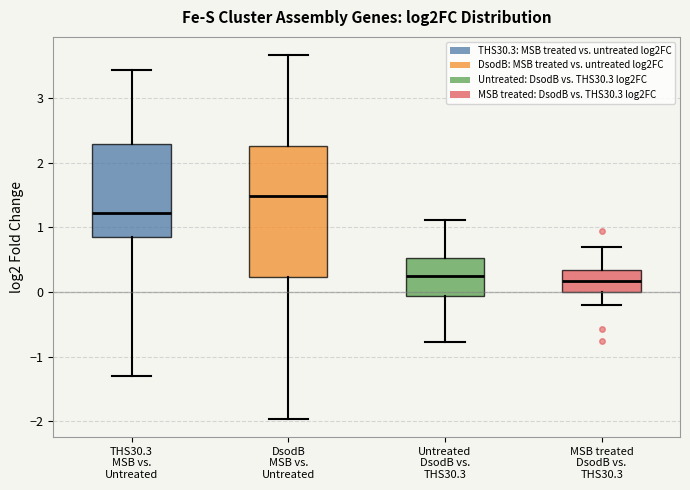

Where does the median line of the box for DsodB MSB vs. Untreated sit on the y-axis? The values are not printed on the chart, so give them approximately, as read against the axis.

1.5